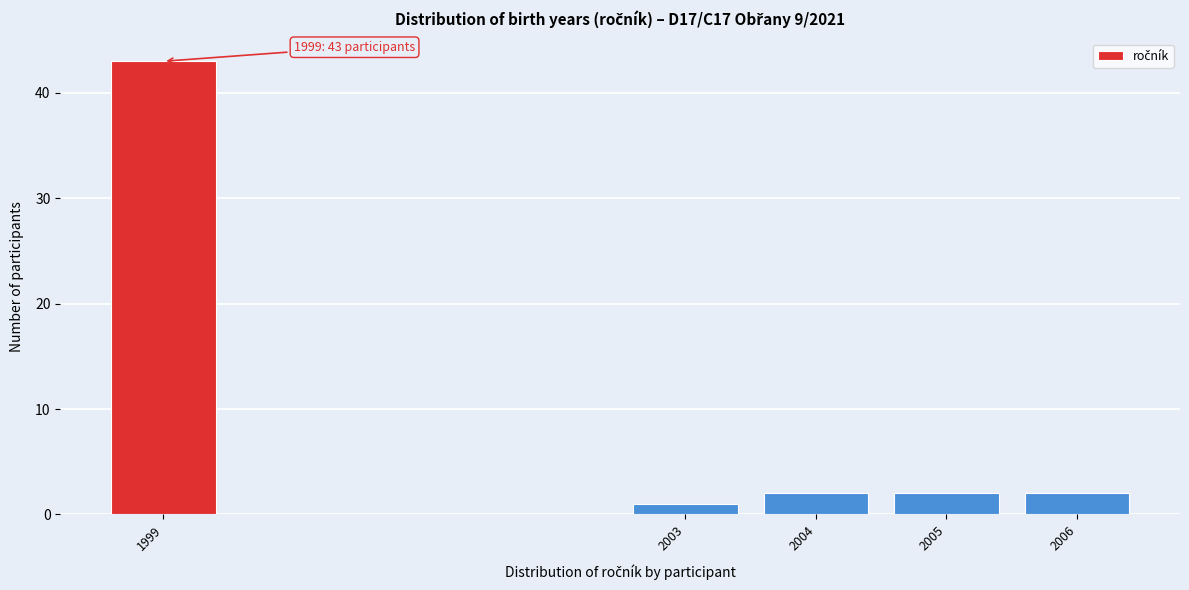

Reading left to right, transcribe all the data shown in this chart.

43	1	2	2	2